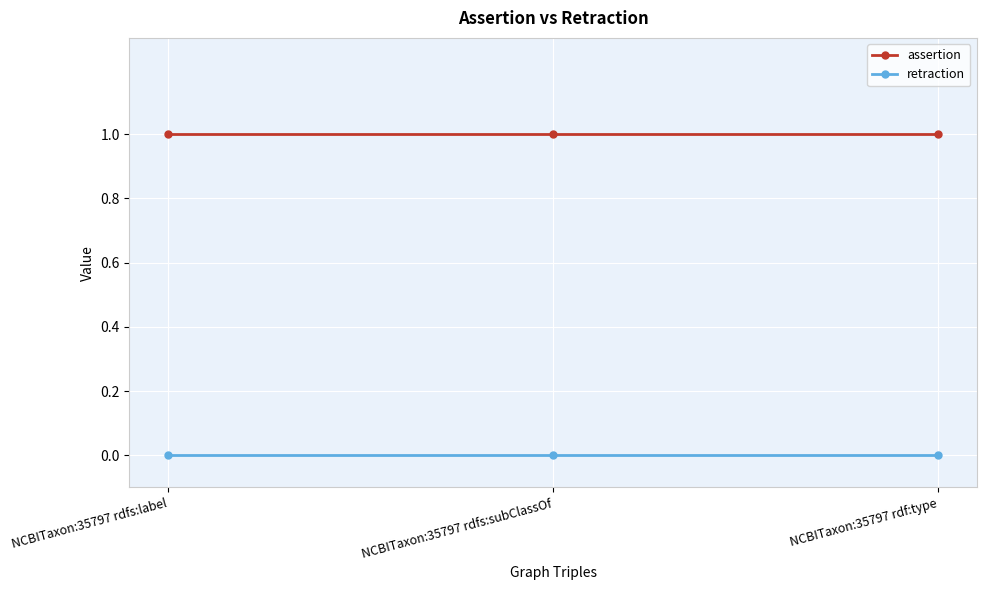

What are all the series names shown in the legend?

assertion, retraction